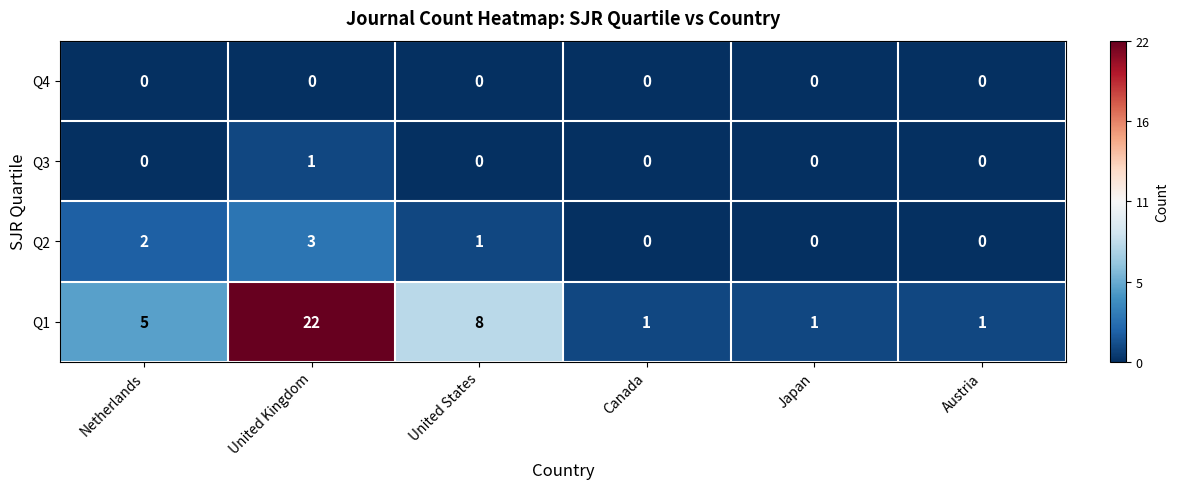

What is the greatest value displayed?

22